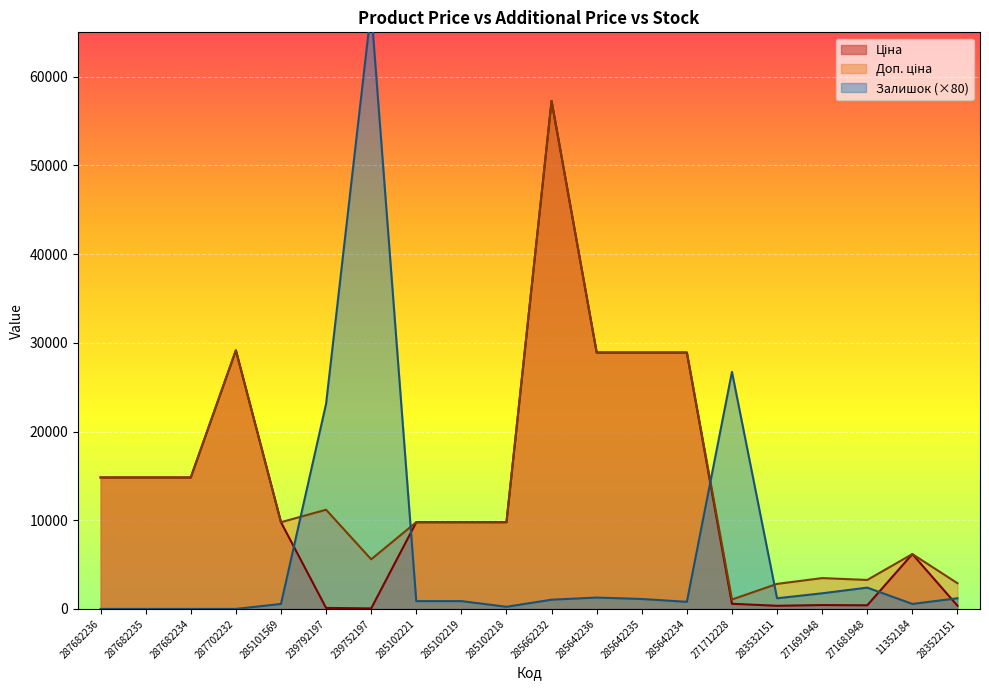

Which category has the lowest value in the Залишок series?

287682236